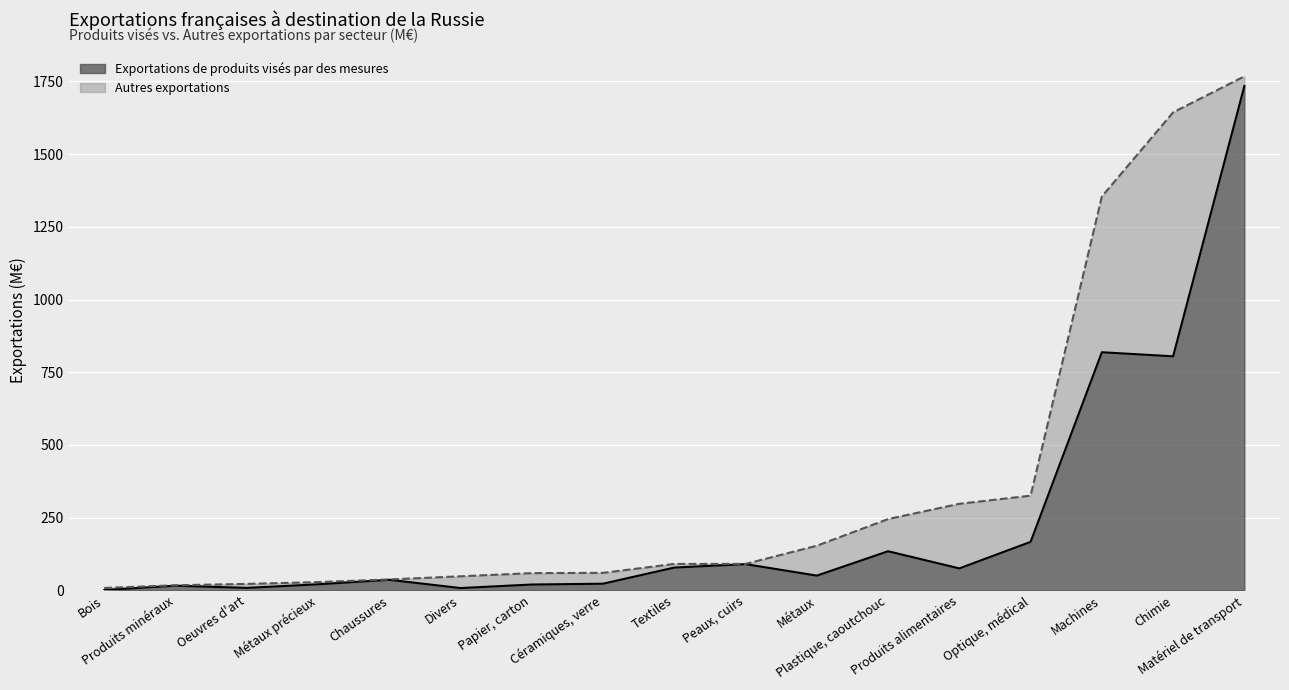

Between Chimie and Plastique, caoutchouc, which is larger?

Chimie